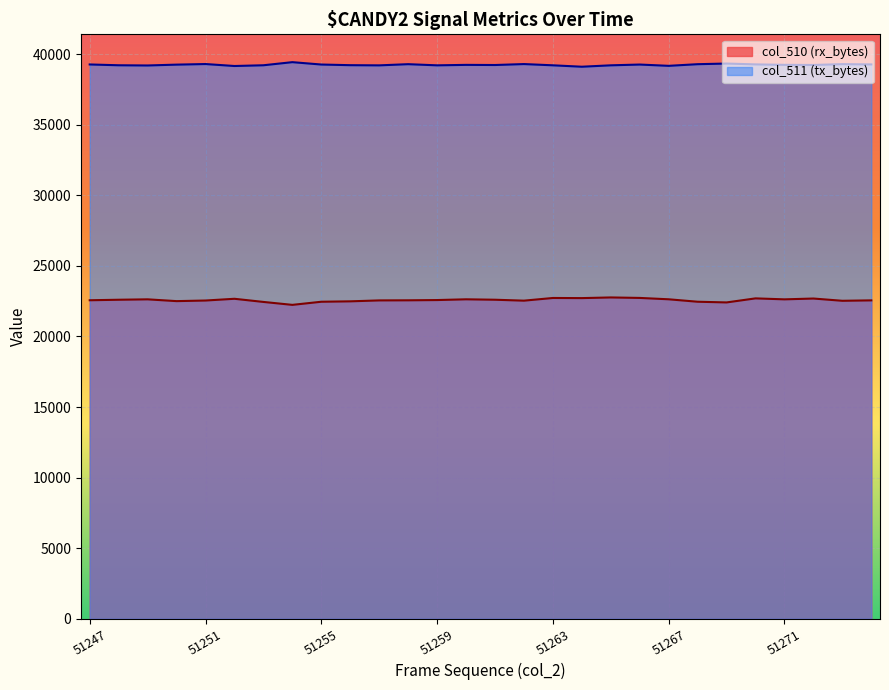

Rank the series at 51253 from lowest to highest value.

col_510, col_511